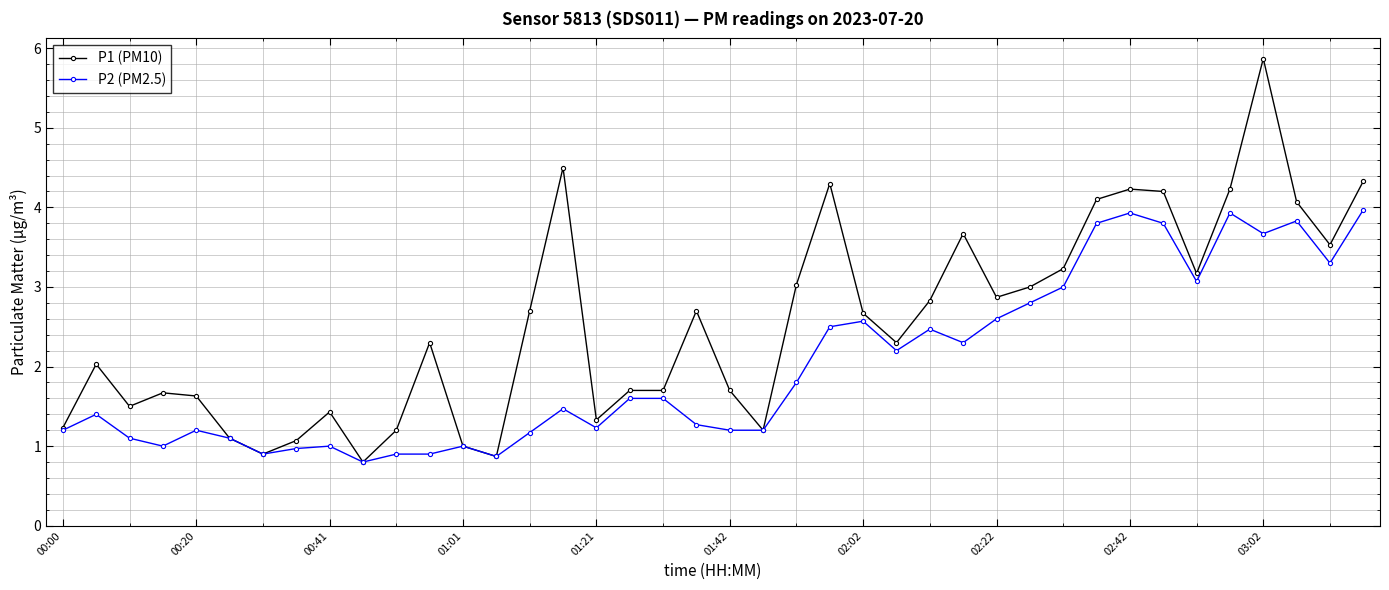

True or false: P2 (PM2.5) has more than 1 points higher than both neighbors.

True